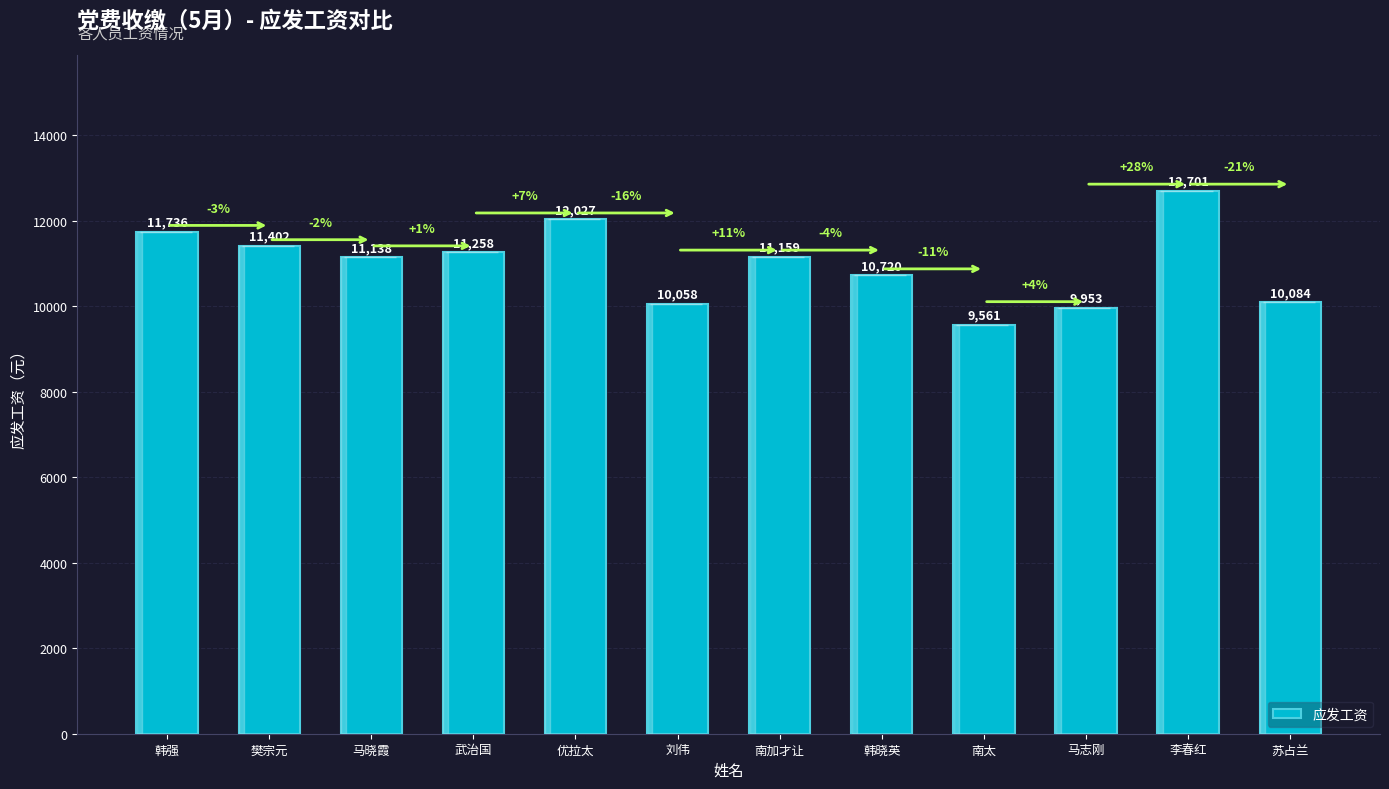

Rank the categories by value from lowest to highest.

南太, 马志刚, 刘伟, 苏占兰, 韩晓英, 马晓霞, 南加才让, 武治国, 樊宗元, 韩强, 优拉太, 李春红